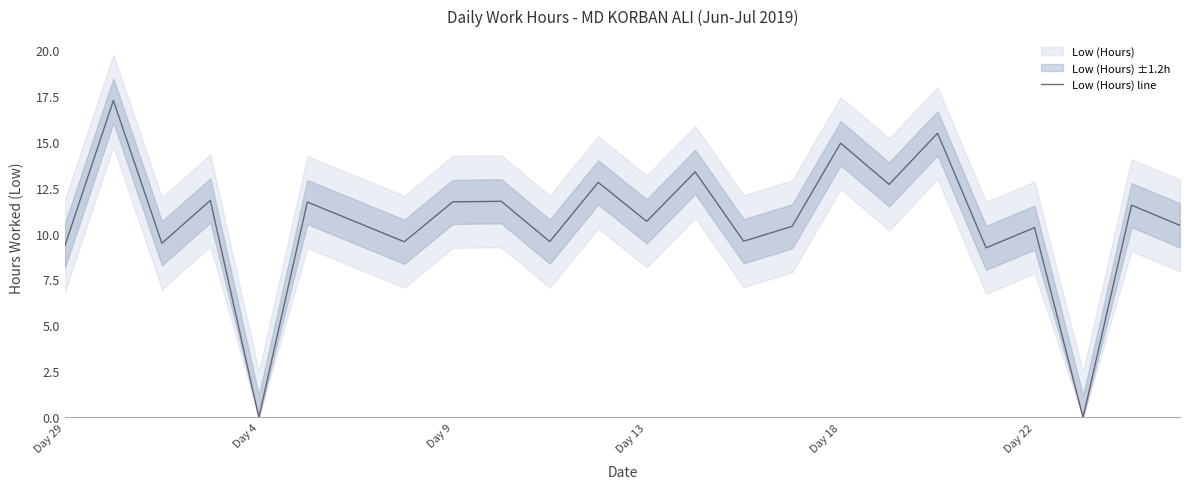

What is the maximum value for Low (Hours) line?

17.2